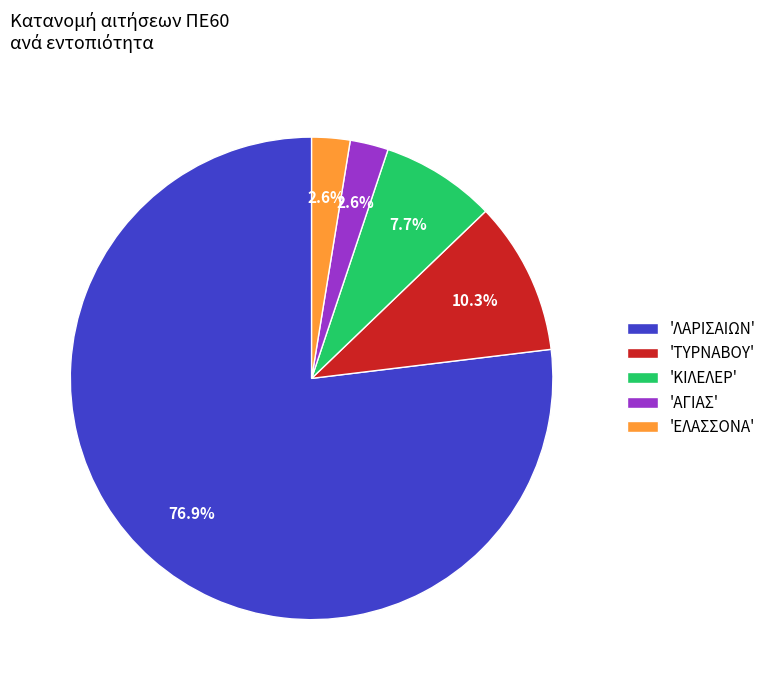

What is the ratio of the value at 'ΑΓΙΑΣ' to the value at 'ΤΥΡΝΑΒΟΥ'?

0.3